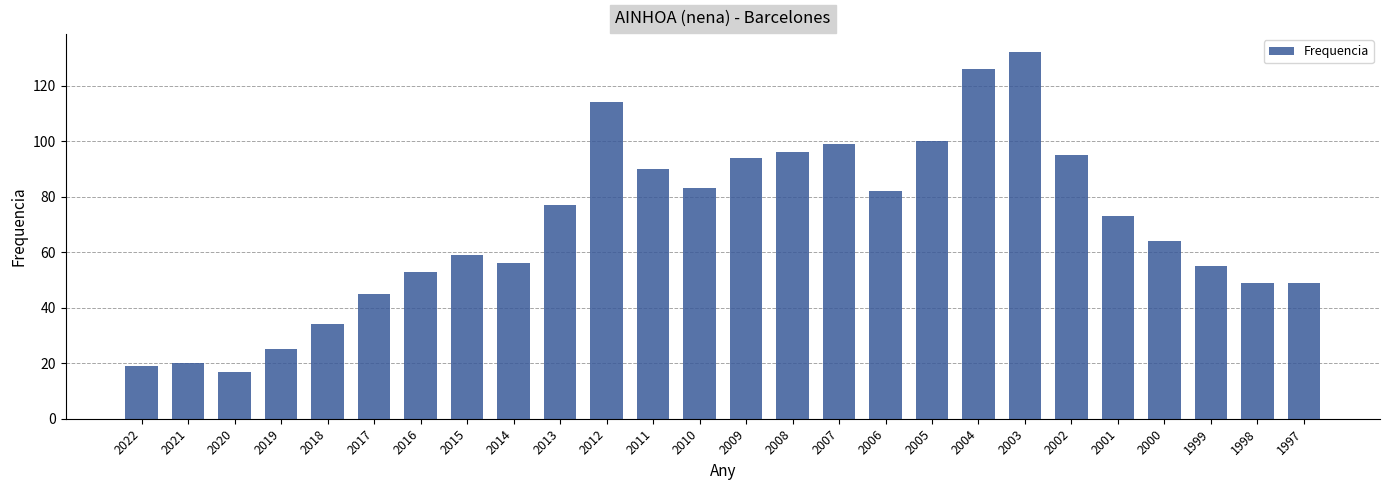

What is the change in value from 2013 to 1997?

-28